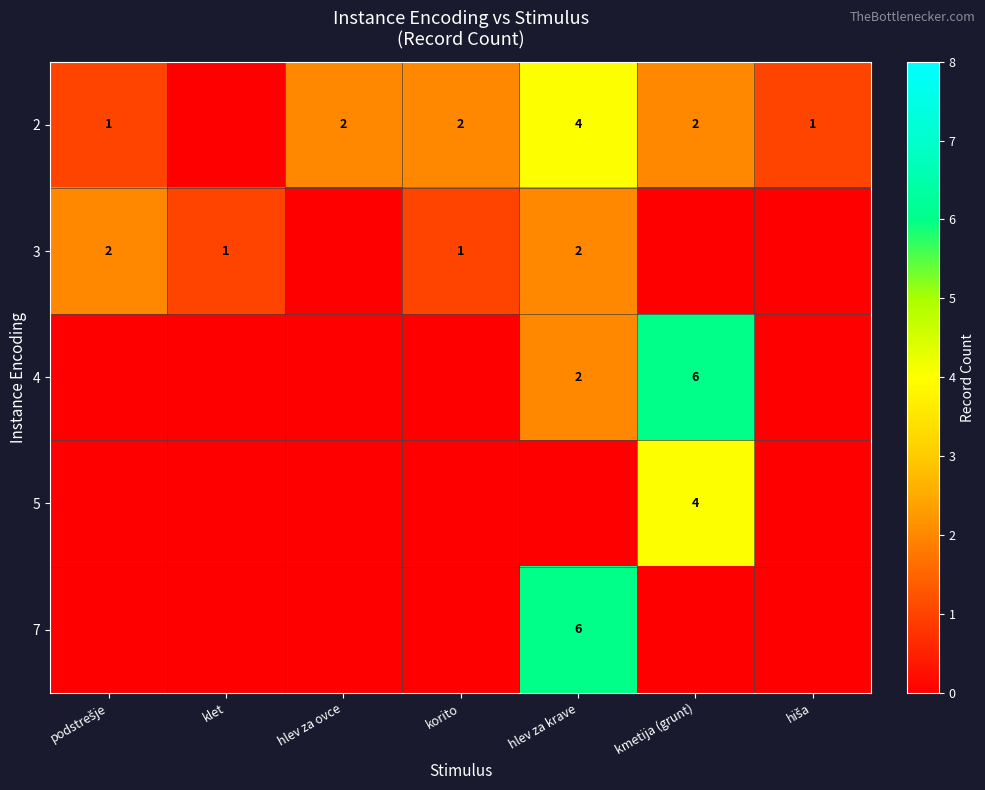

List the series in order of their peak value, lowest first.

3, 2, 5, 4, 7